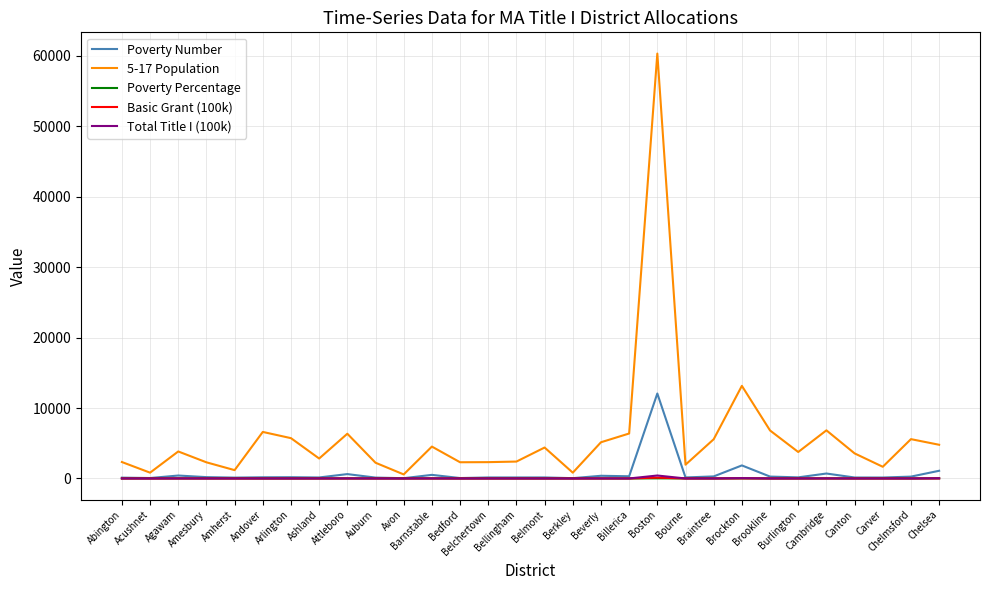

At how many categories does at least one series exceed 19082?

1